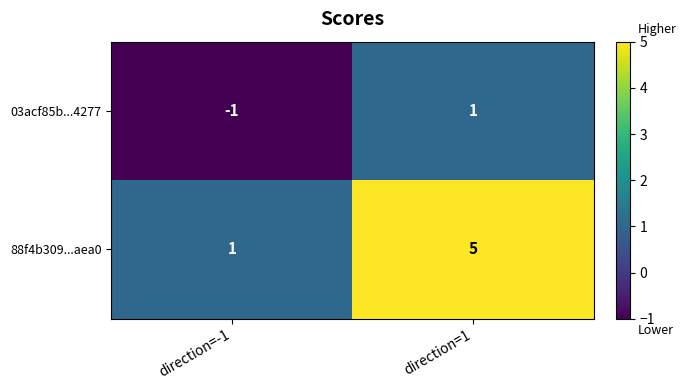

Is it true that 03acf85b...4277 equals -2 at direction=-1?

False